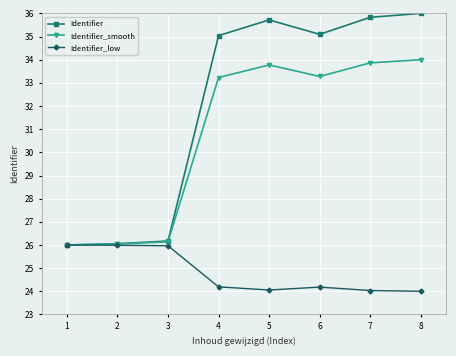

How many lines are shown in the chart?

3